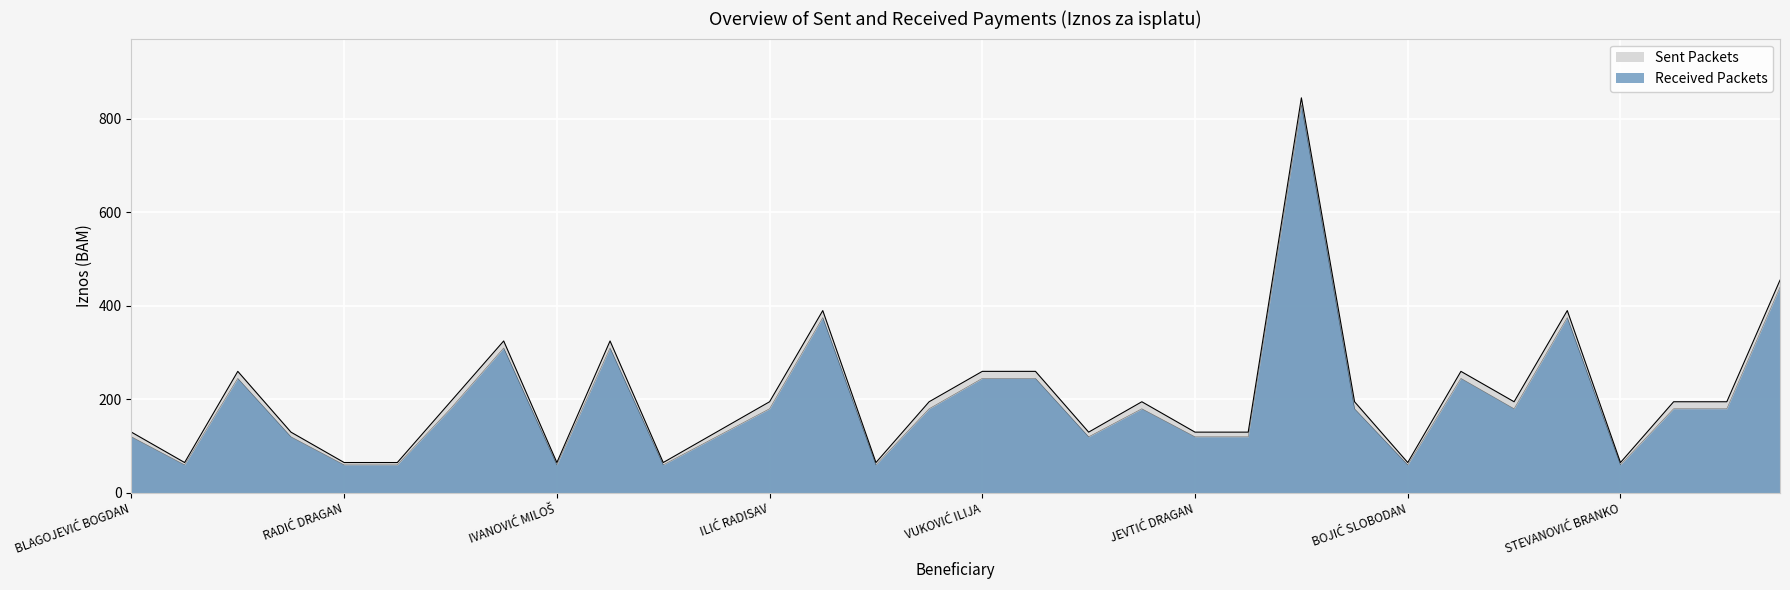

True or false: Sent Packets and Received Packets intersect in this chart.

False